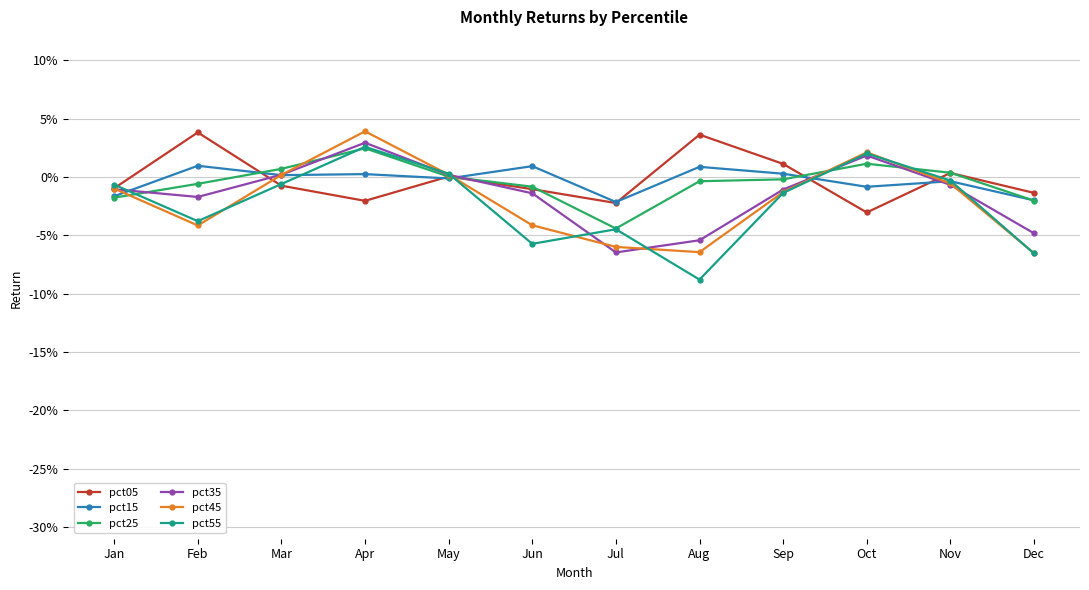

The value of pct55 at Mar is -0.0. True or false?

False